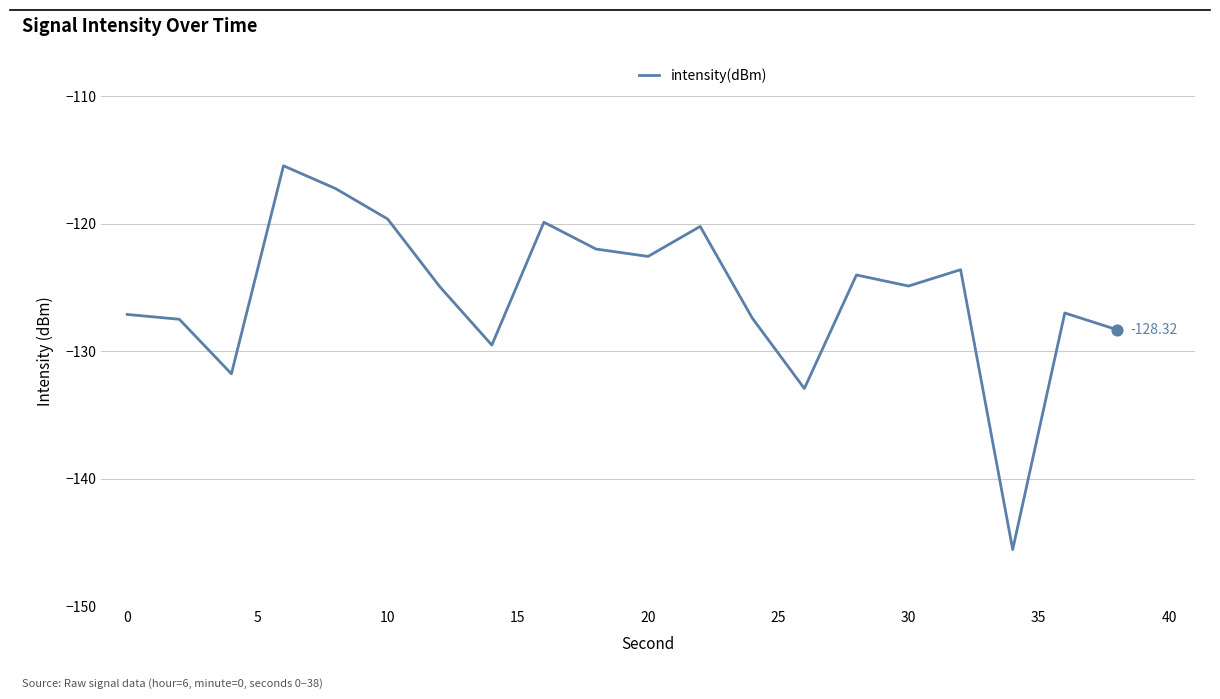

What is the difference between the maximum and minimum values?

30.1